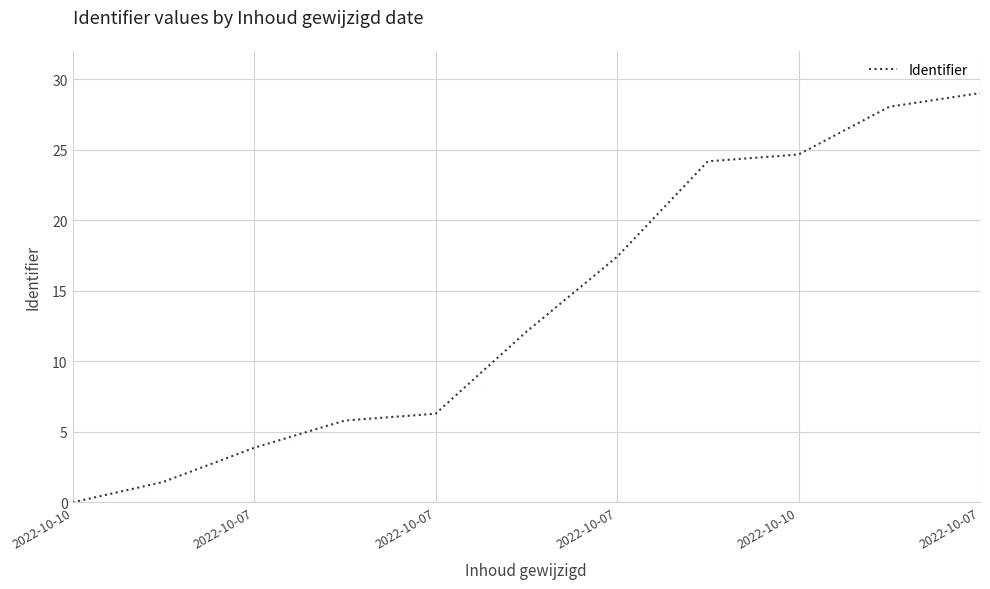

What is the difference between the maximum and minimum values?

29.0